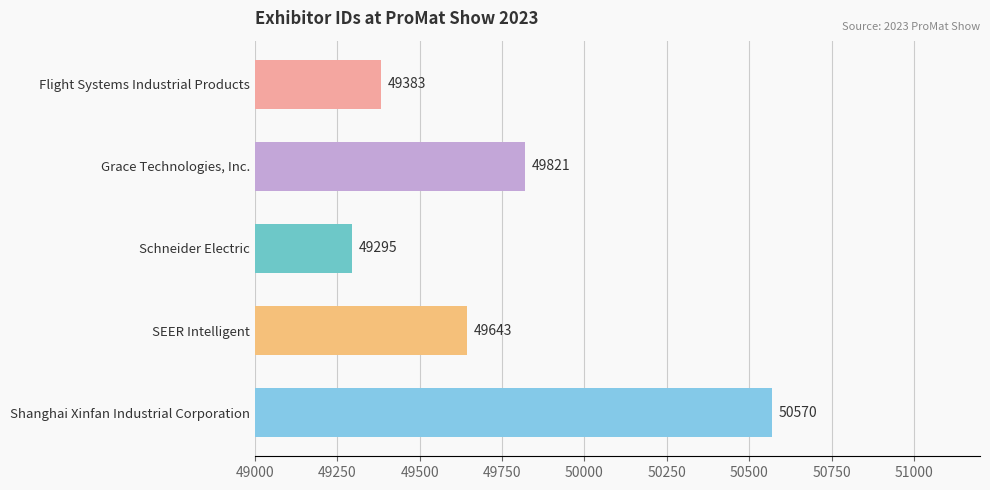

Reading top to bottom, extract all data points from this chart.

49383	49821	49295	49643	50570